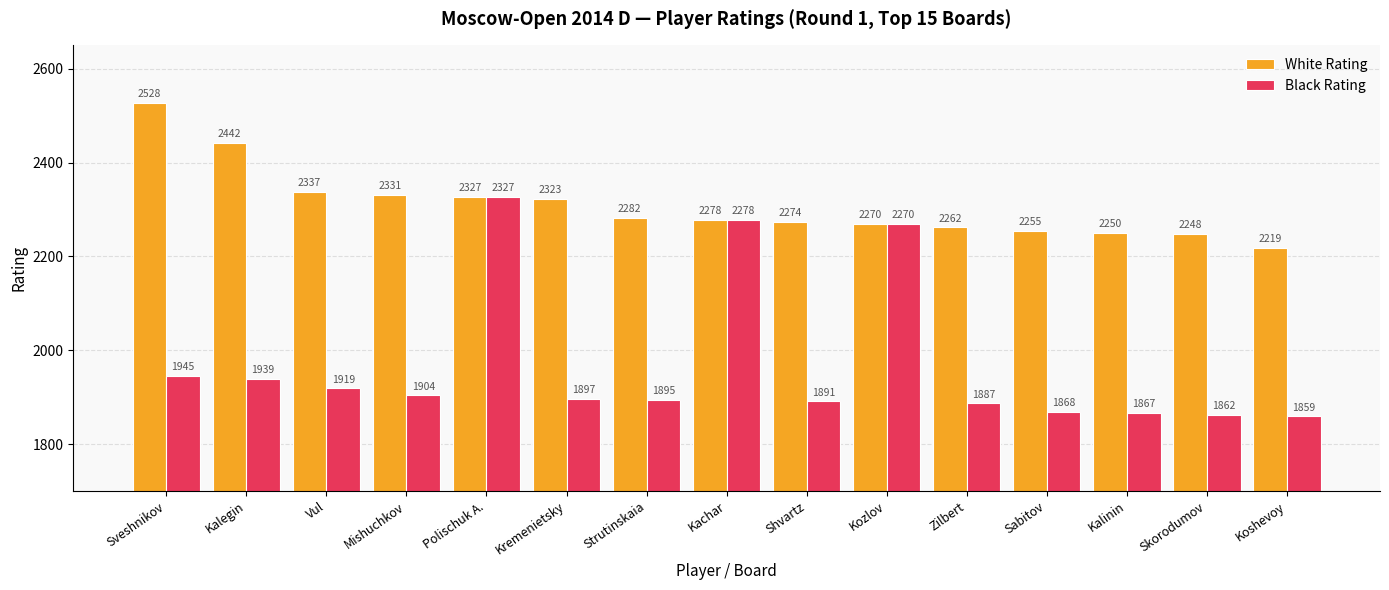

What is the total value across all series at Shvartz?

4165